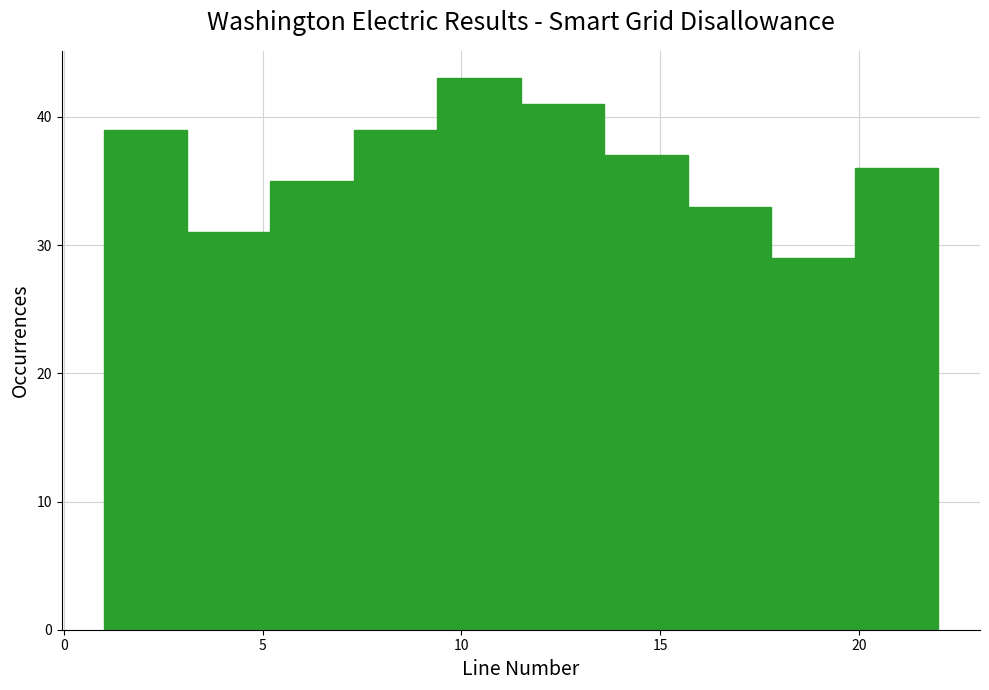

Which range on the x-axis has the tallest bar?

9.4 to 11.5